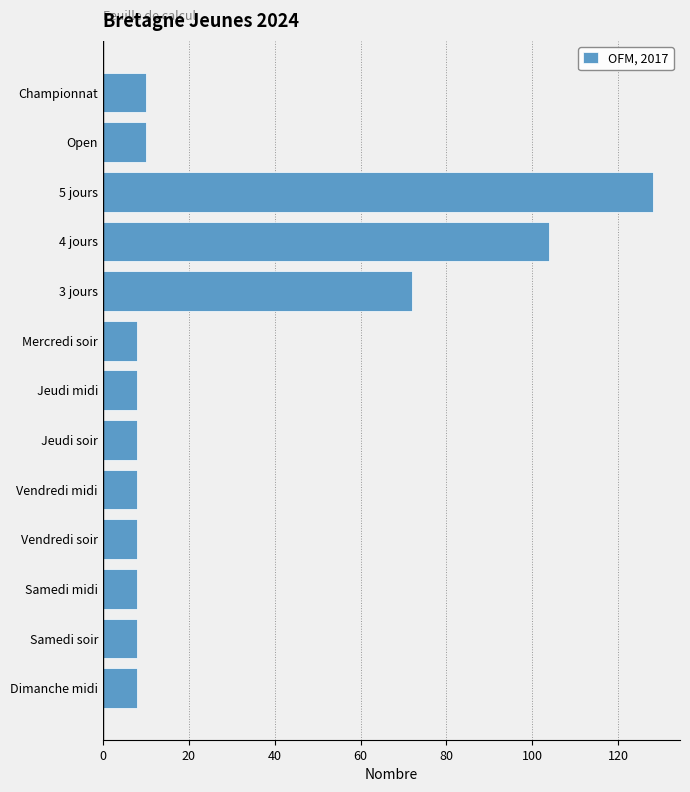

The chart shows a value of 23 at 4 jours. True or false?

False